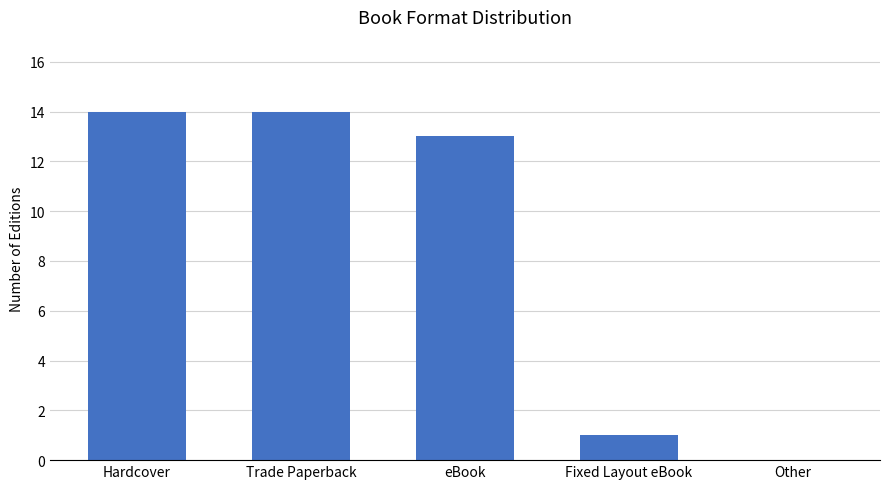

What is the approximate value at Fixed Layout eBook?

1